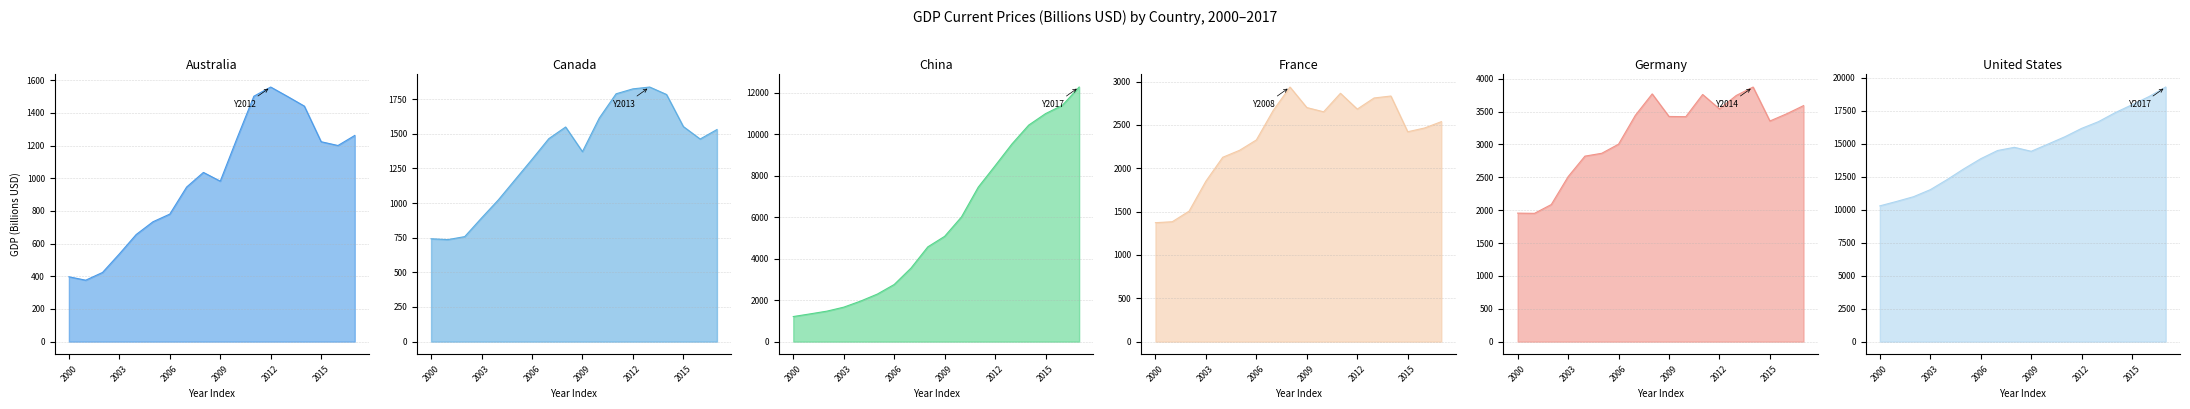

What is the average value of the China series?

5686.0